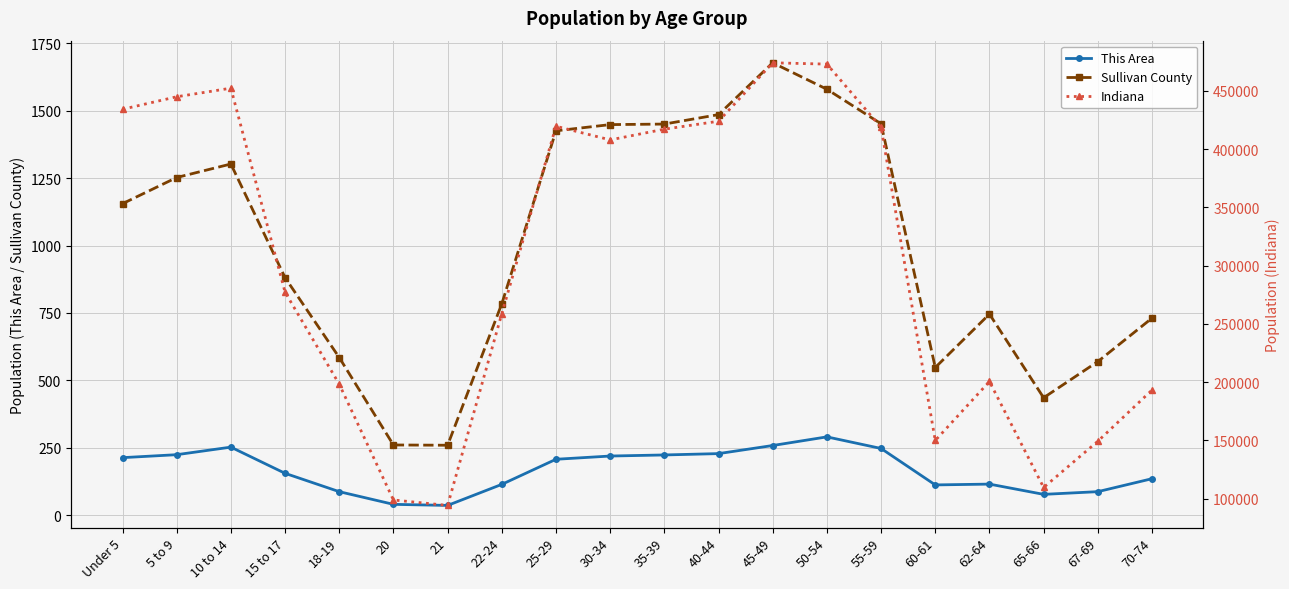

The Sullivan County series shows 261 at 20. True or false?

True